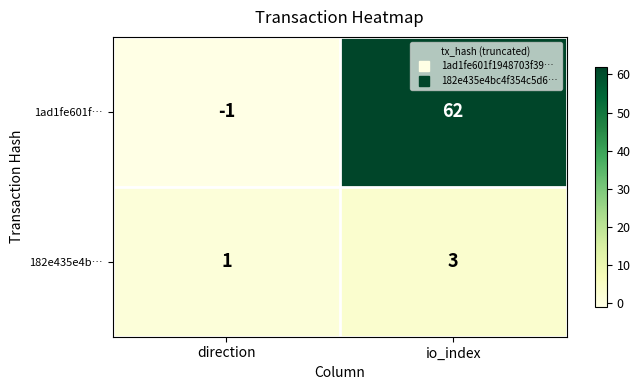

Reading left to right, list all the values displayed in this chart.

1ad1fe601f…: -1	62
182e435e4b…: 1	3